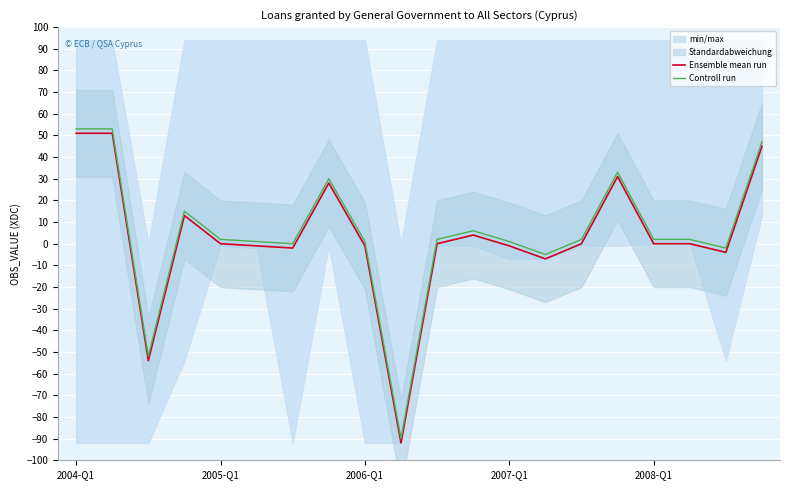

What is the highest value of the Ensemble mean run series?

51